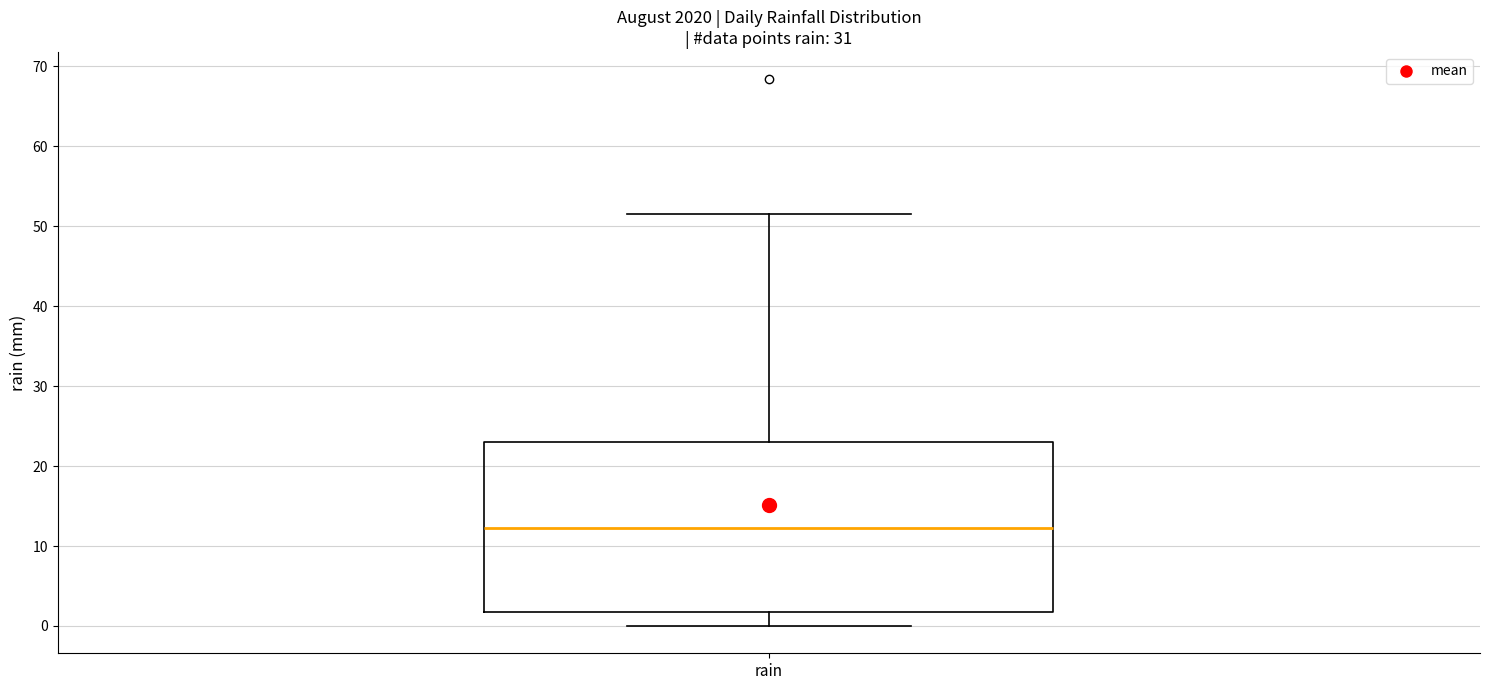

Read this box plot against the y-axis: the position of the median line, the range covered by the box, and the ends of both whiskers. The values are not printed on the chart, so give them approximately, as read against the axis.

median 12, box 2 to 23, whiskers 0 to 52